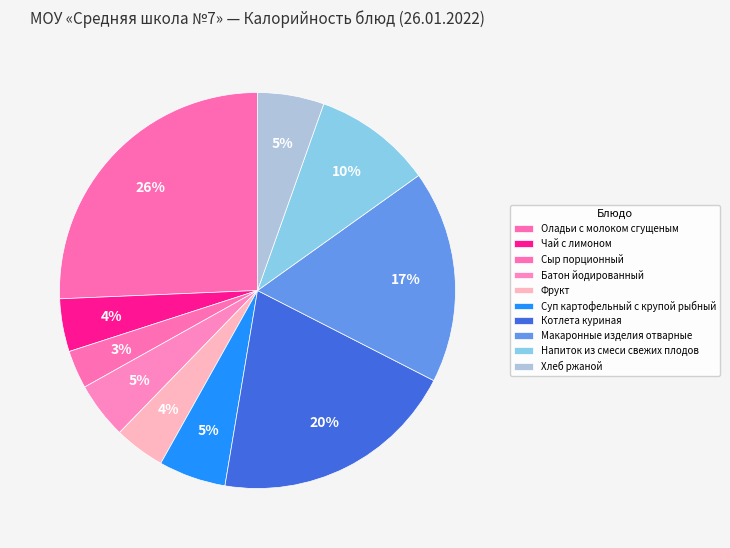

Which slice is the smallest?

Сыр порционный